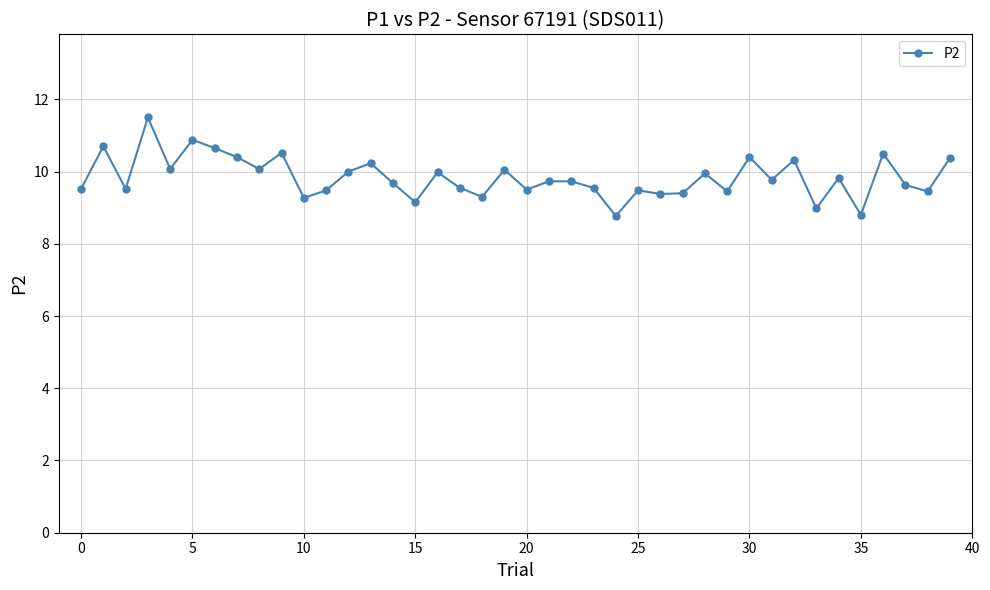

What is the average value?

9.8